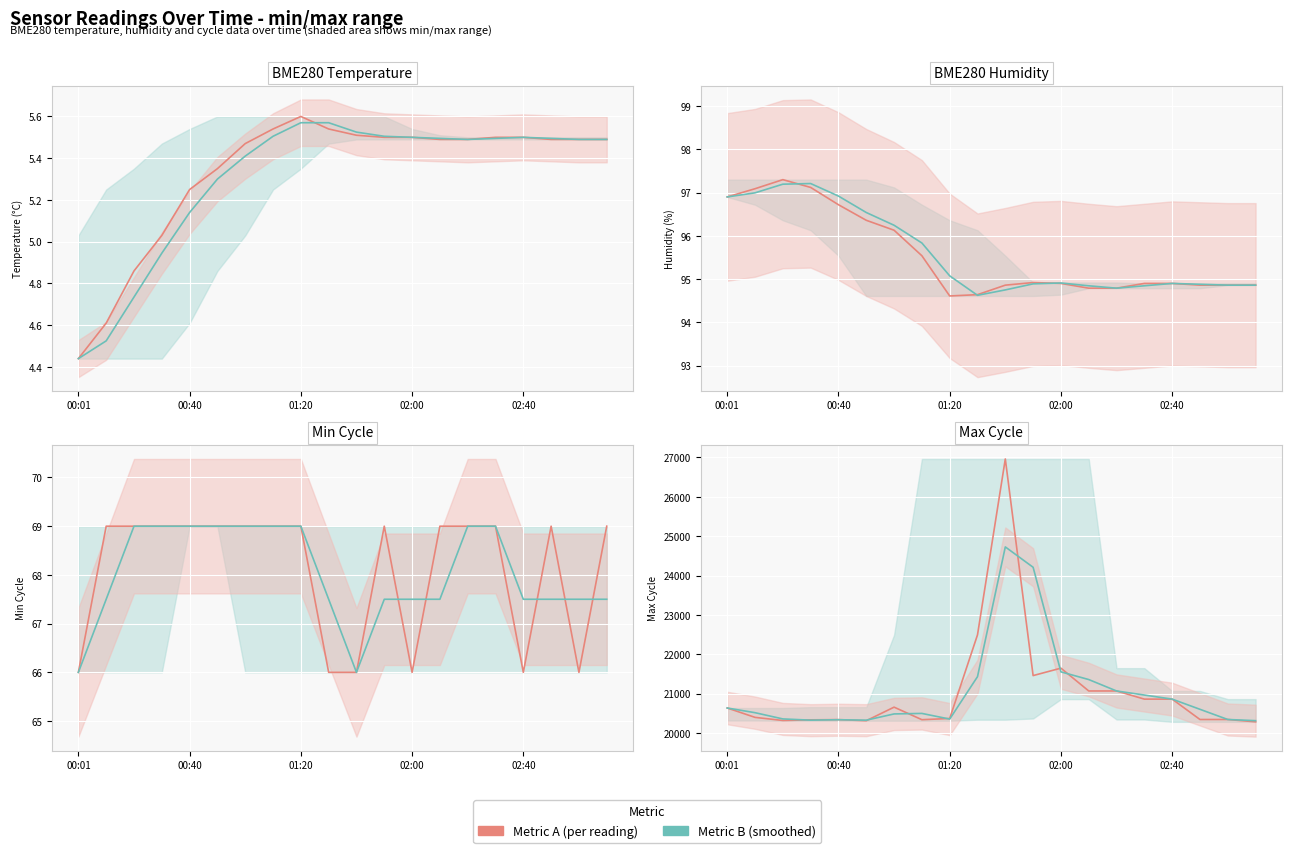

How many categories are shown in the chart?

20